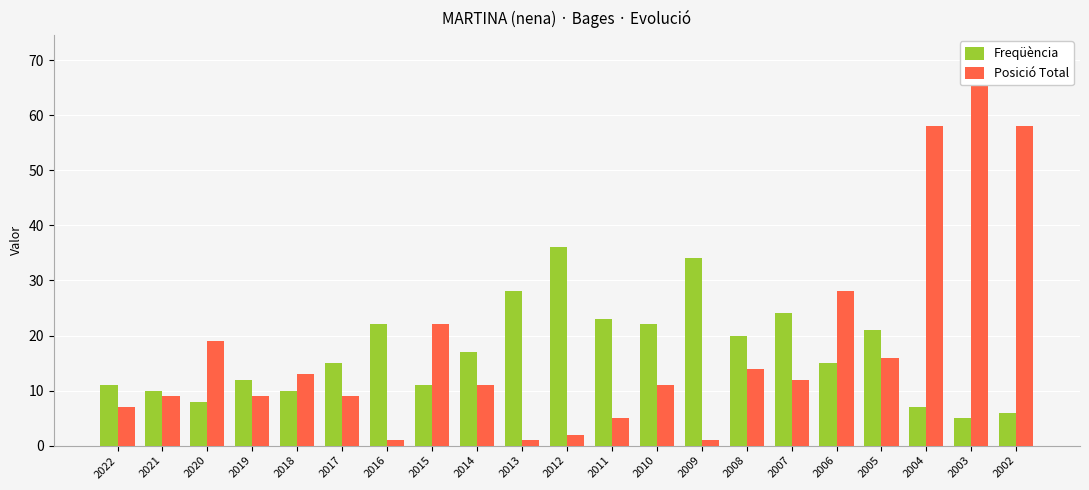

True or false: Freqüència has a value of 8 at 2002.

False